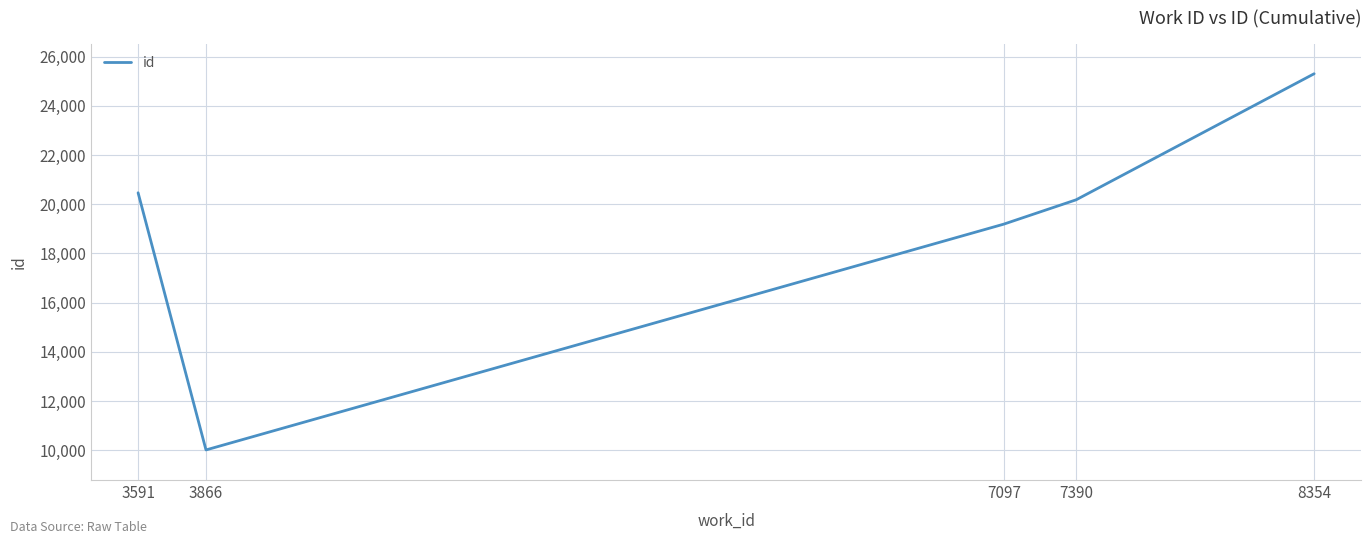

Where does the data first go above 20182?

3591